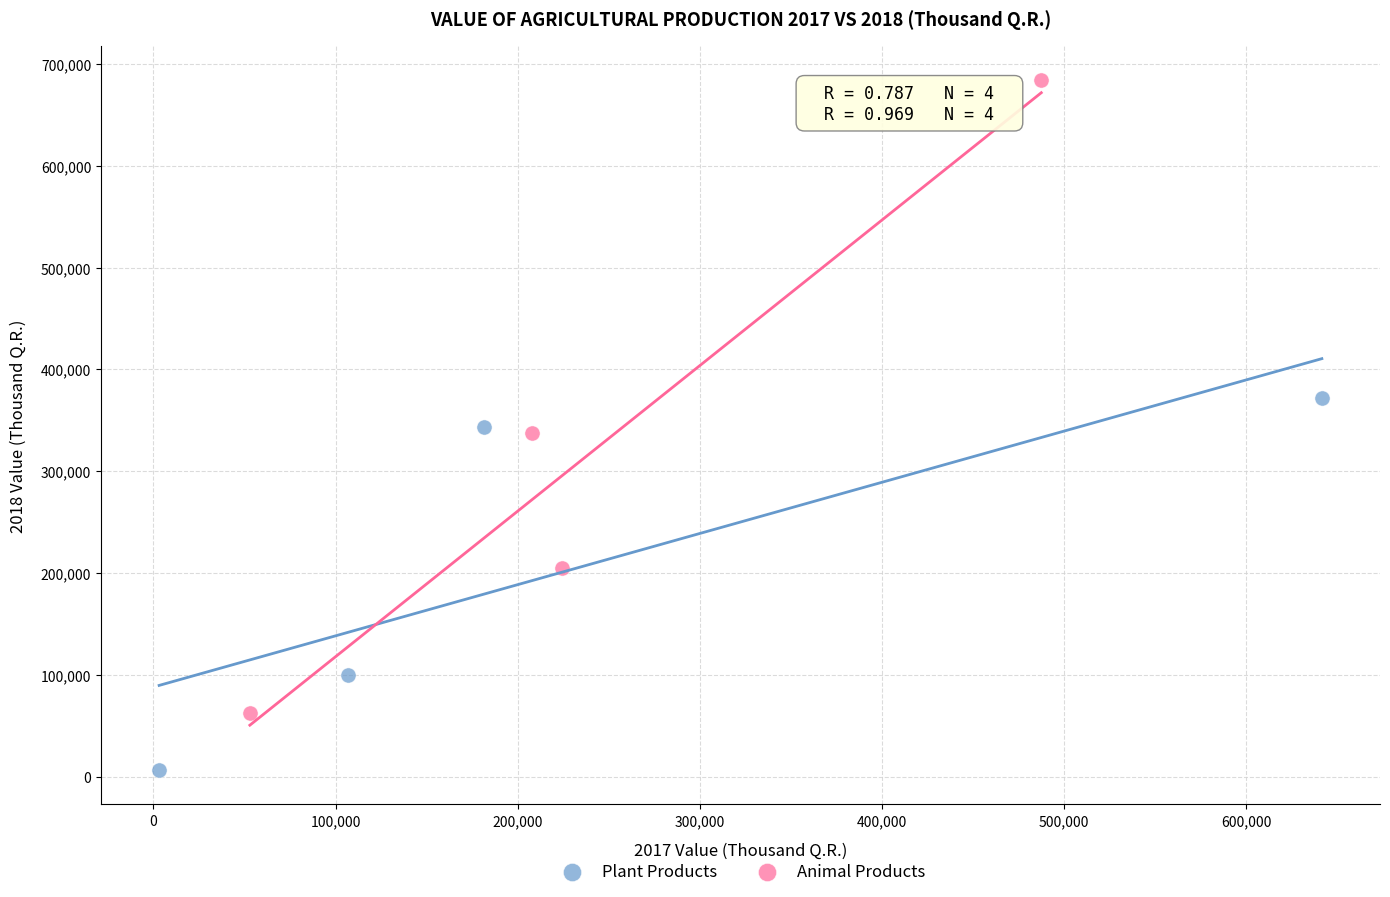

Which series reaches the minimum Y coordinate?

Plant Products